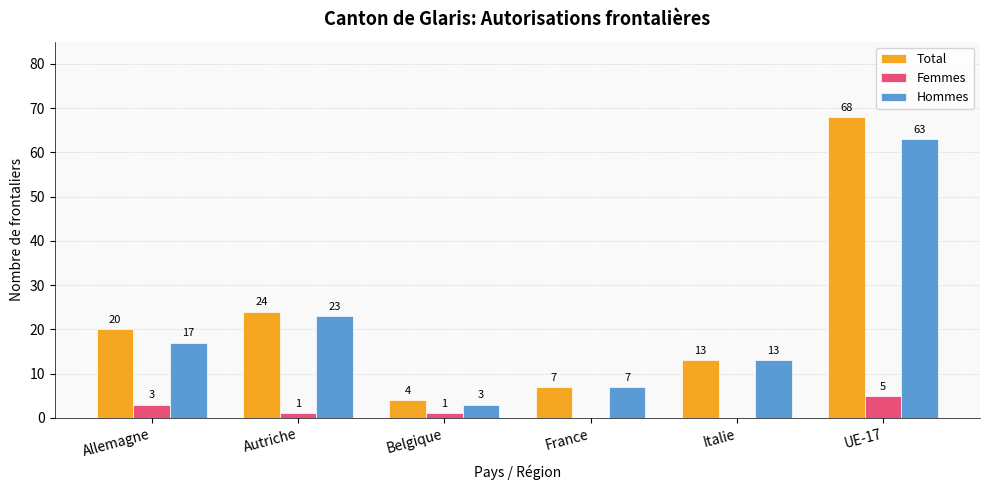

Between Allemagne and France, which series saw the biggest shift?

Total